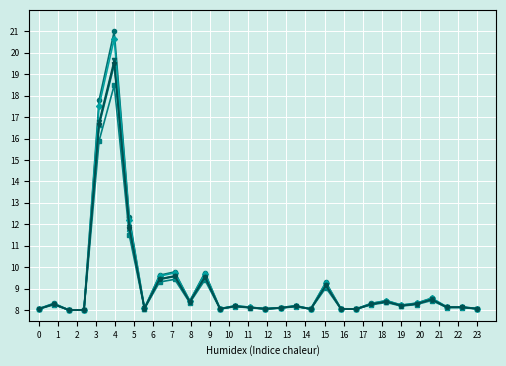

What is the maximum value shown in the chart?

21.0